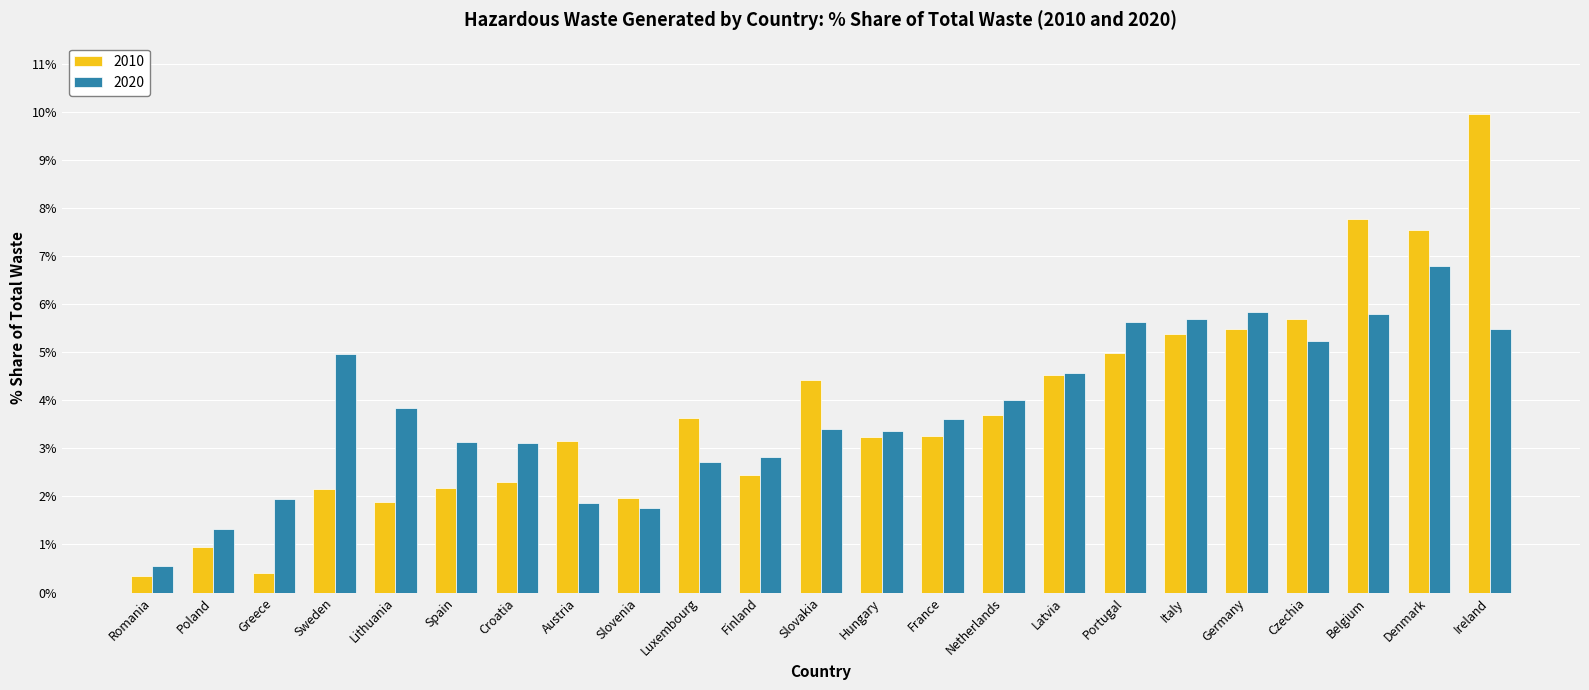

At which label does 2020 reach its peak?

Denmark